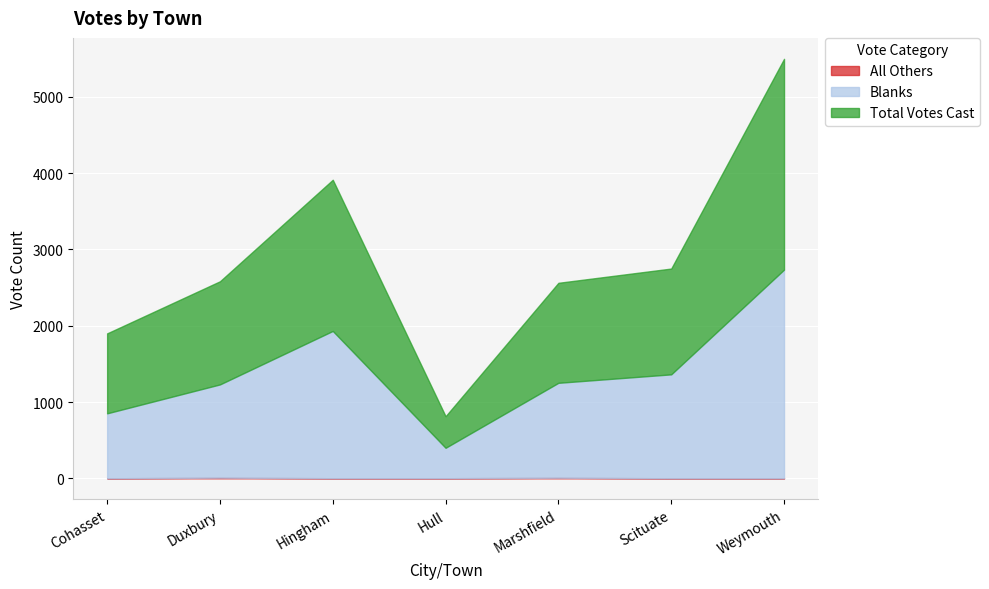

What is the sum of all Blanks values?

9747